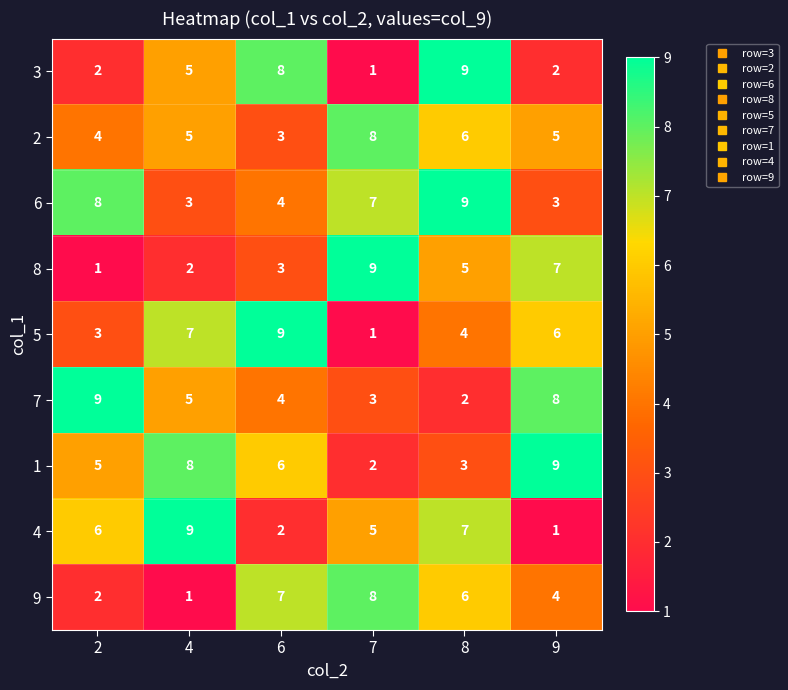

Is it true that 5 equals 1 at 7?

True